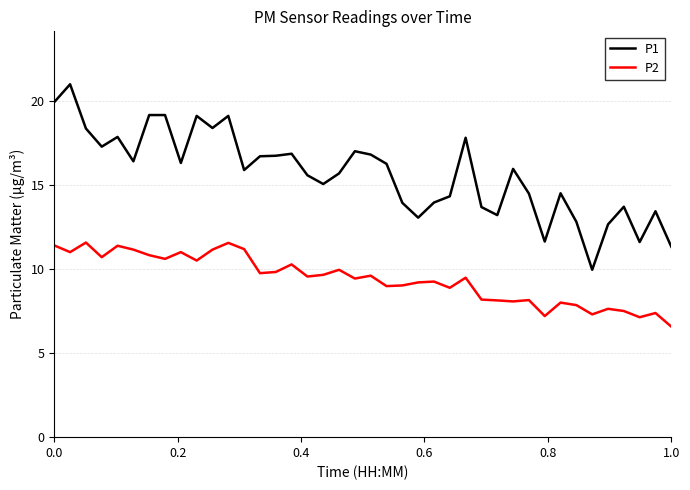

True or false: P2 and P1 intersect in this chart.

False